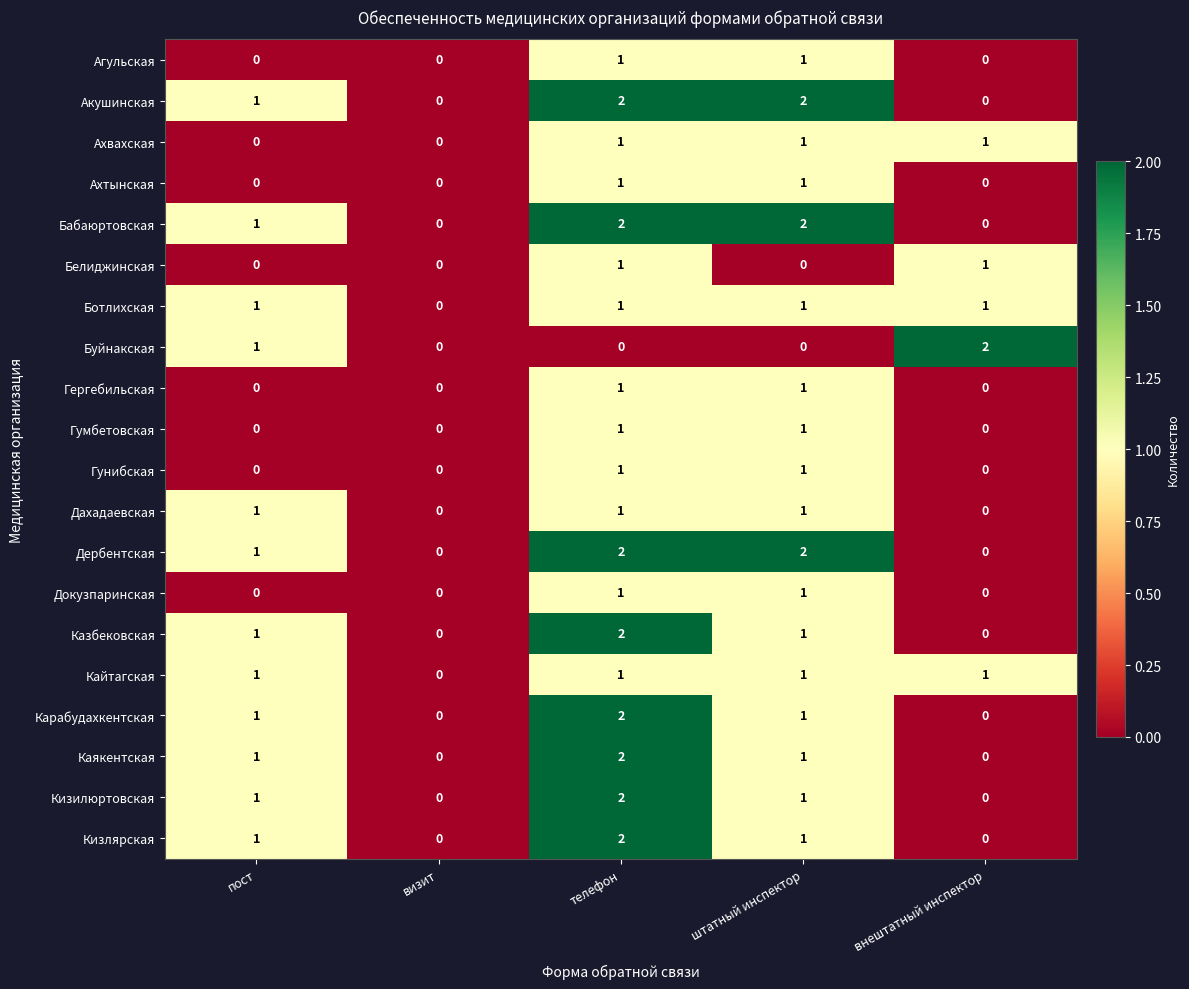

What is the sum of all Ахвахская values?

3